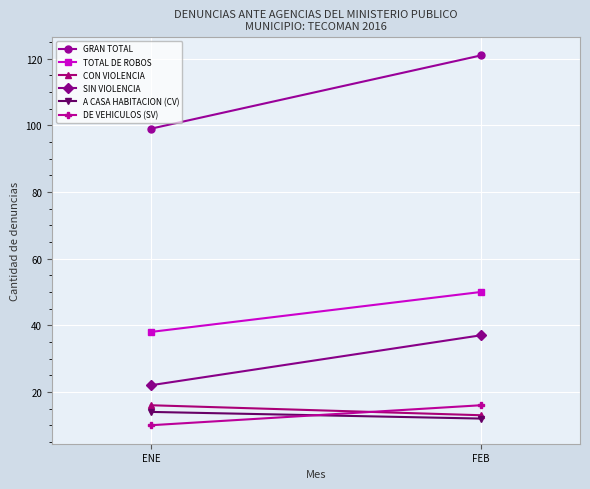

Rank the categories by A CASA HABITACION (CV) value from lowest to highest.

FEB, ENE